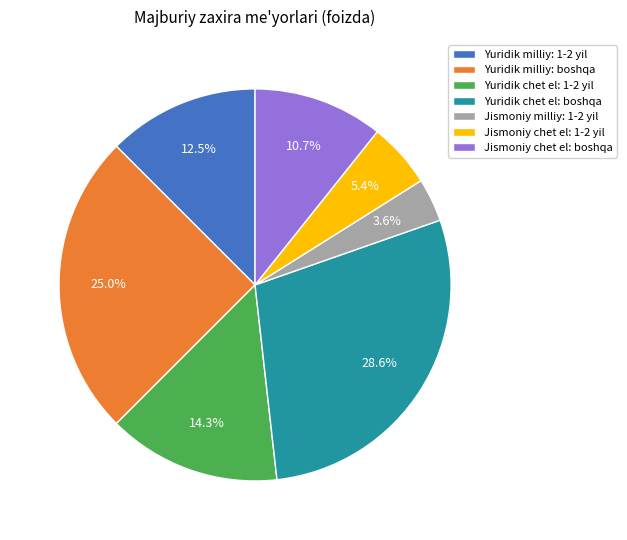

Is it true that Yuridik milliy: 1-2 yil is 25% of the pie?

False